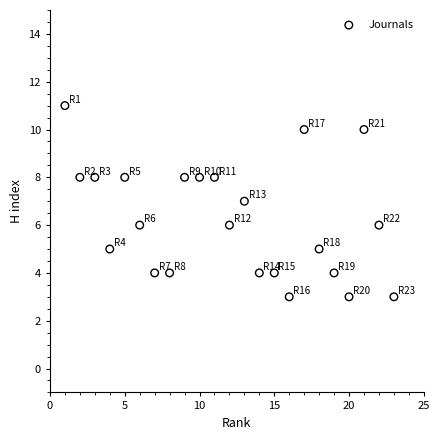

What is the range of X values (max minus min)?

22